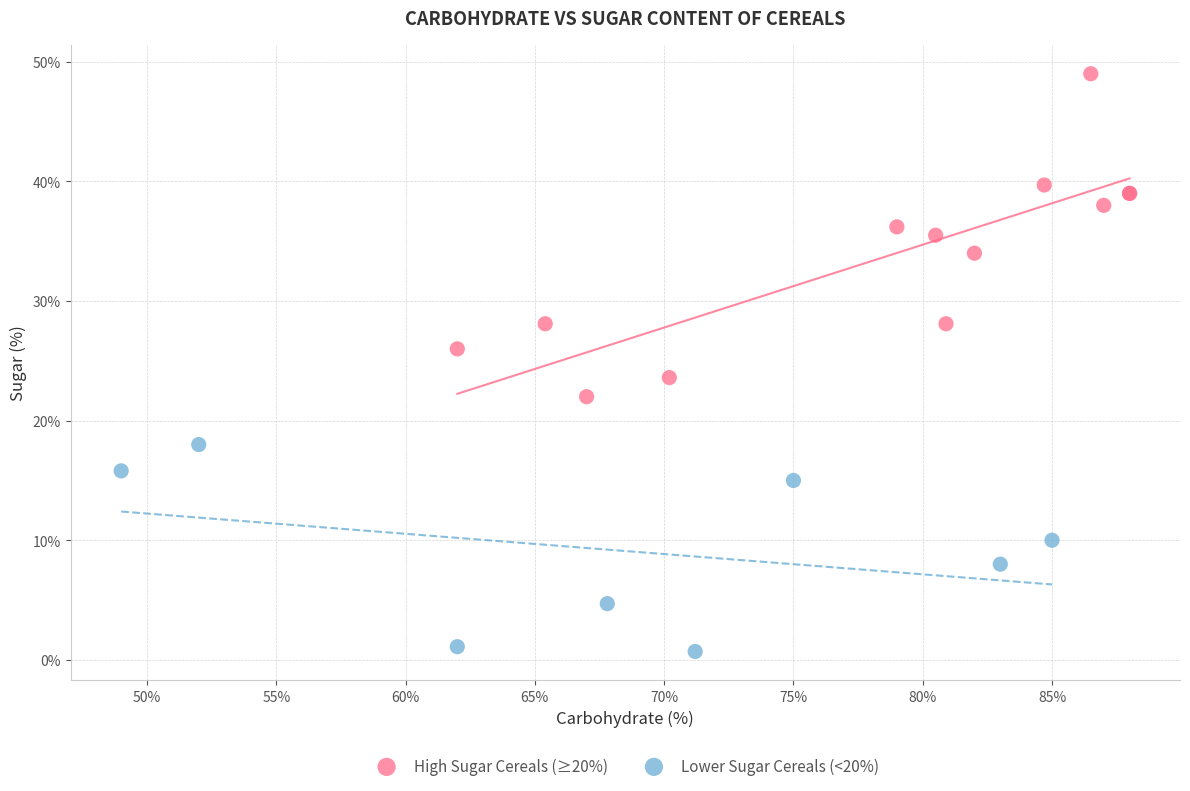

Which series reaches the maximum Y coordinate?

High Sugar Cereals (≥20%)